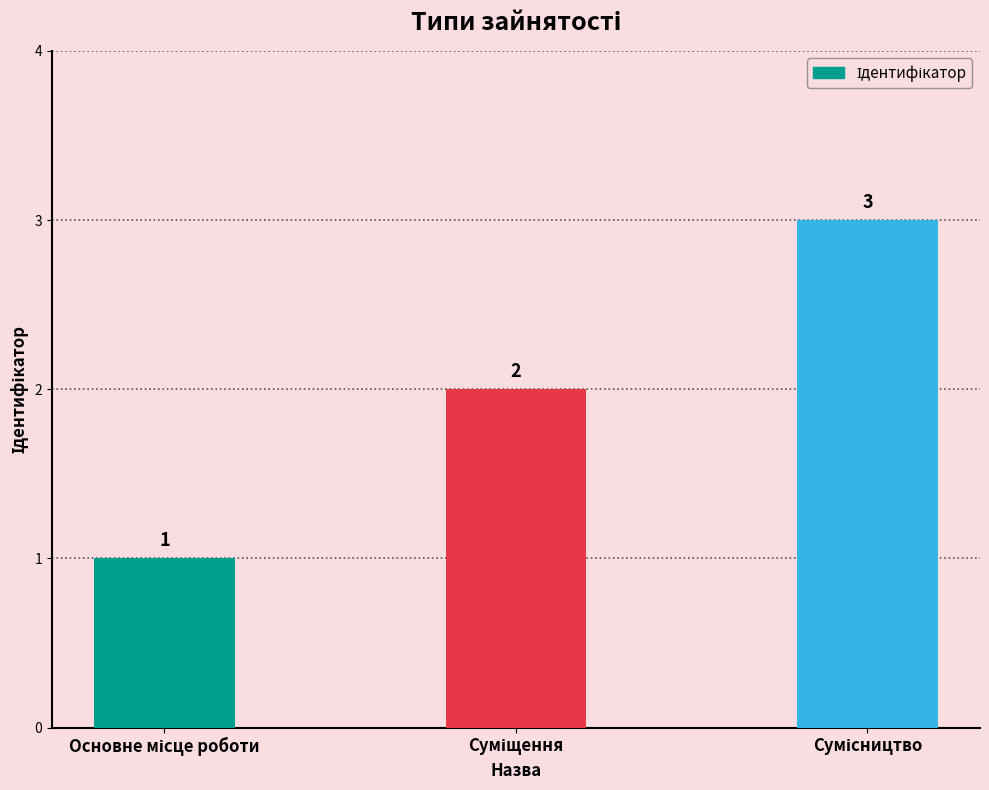

What is the value of the 3rd bar from the left?

3